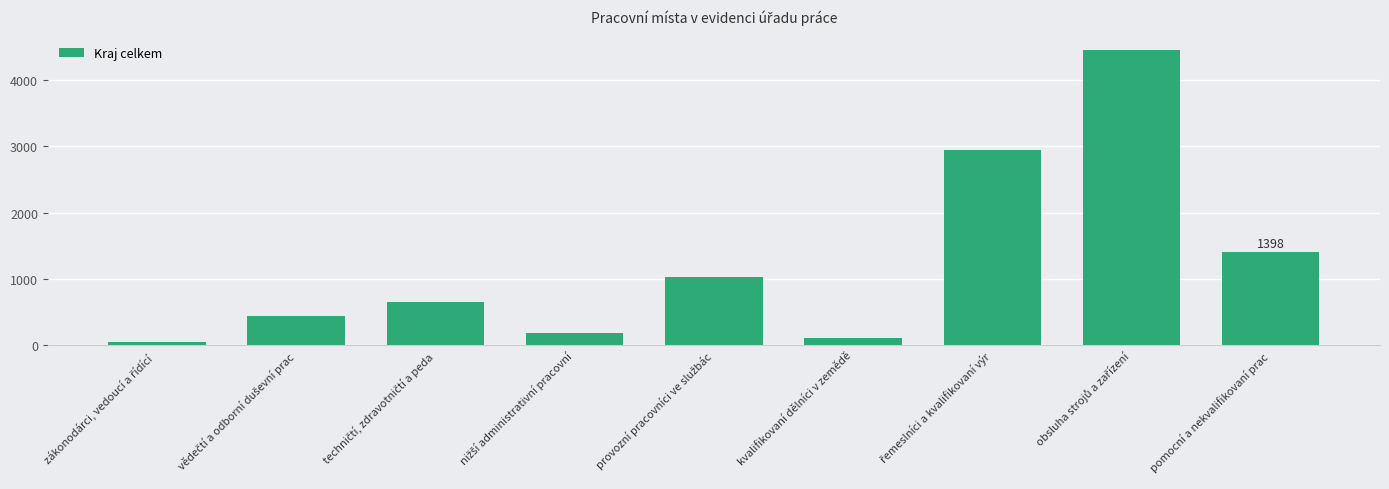

What is the sum of all values?

11246